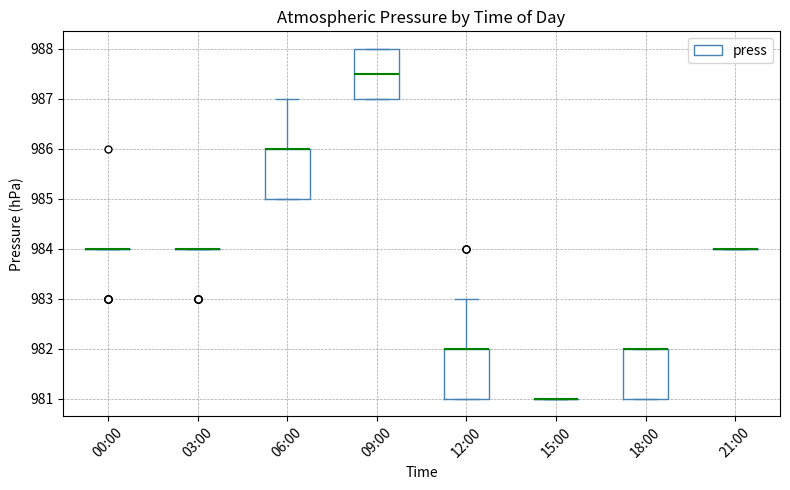

Where does the median line of the box for 09:00 sit on the y-axis? The values are not printed on the chart, so give them approximately, as read against the axis.

987.5